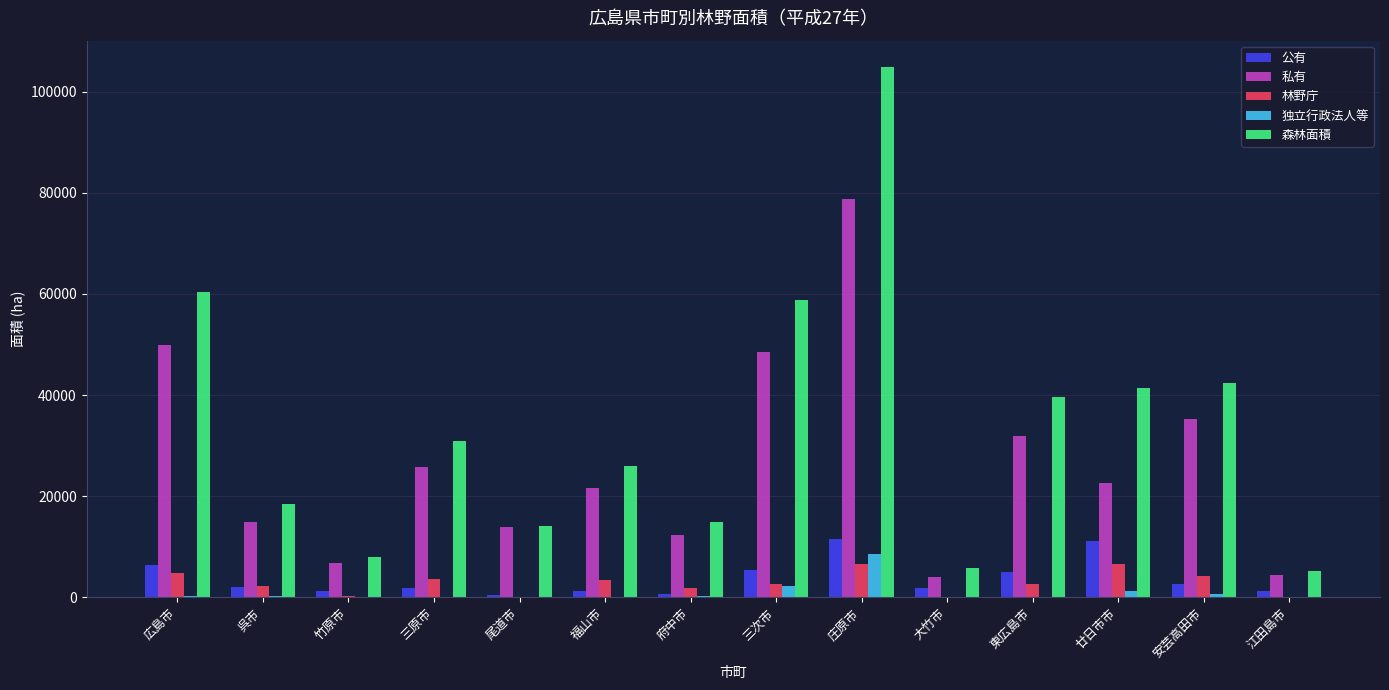

What are all the series names shown in the legend?

公有, 私有, 林野庁, 独立行政法人等, 森林面積